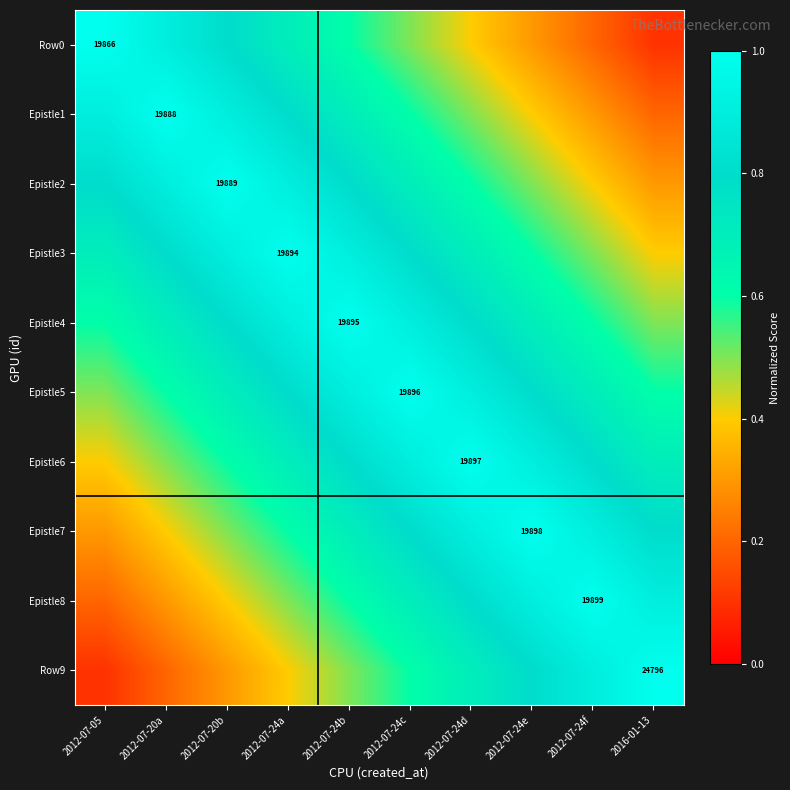

Is it true that Epistle4 equals 0.5 at 2016-01-13?

True